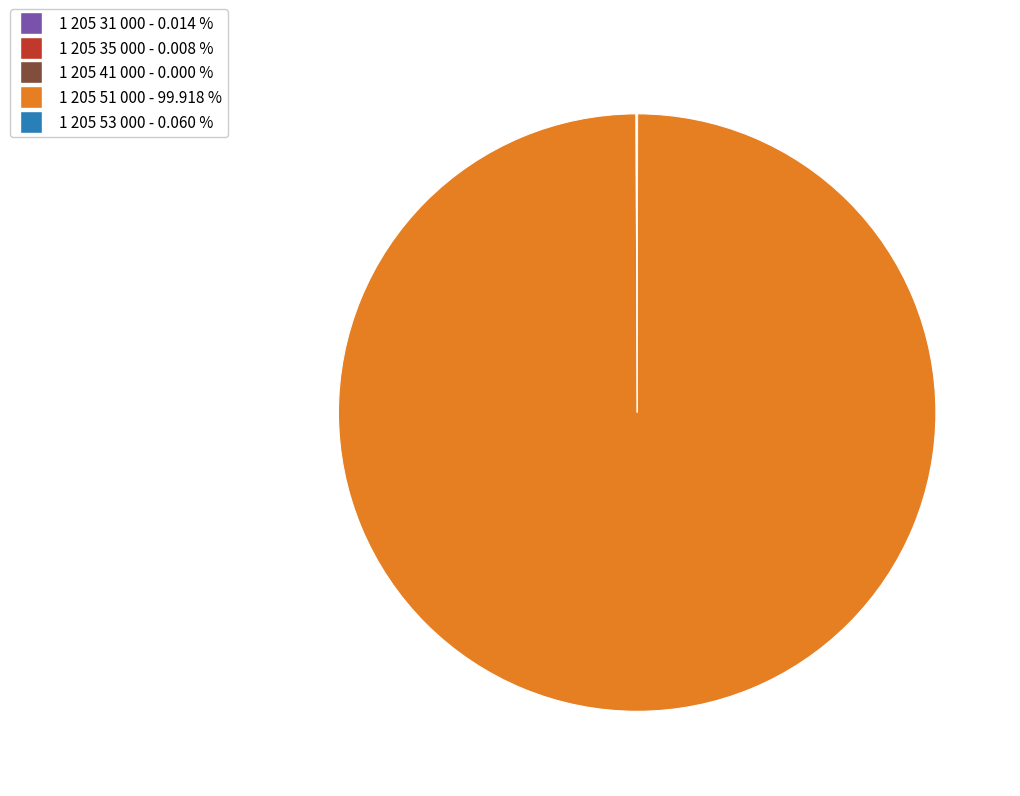

Is there a majority slice in this chart?

Yes